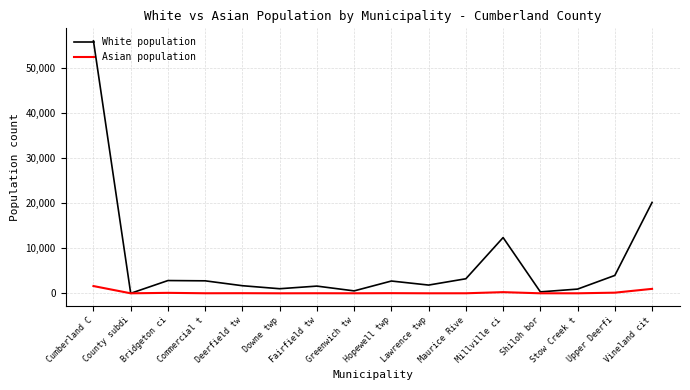

At which label is White population closest to 28006?

Vineland cit